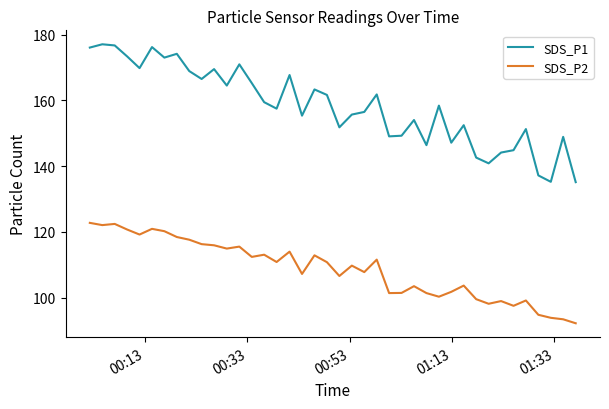

Rank the series by their average value, from highest to lowest.

SDS_P1, SDS_P2